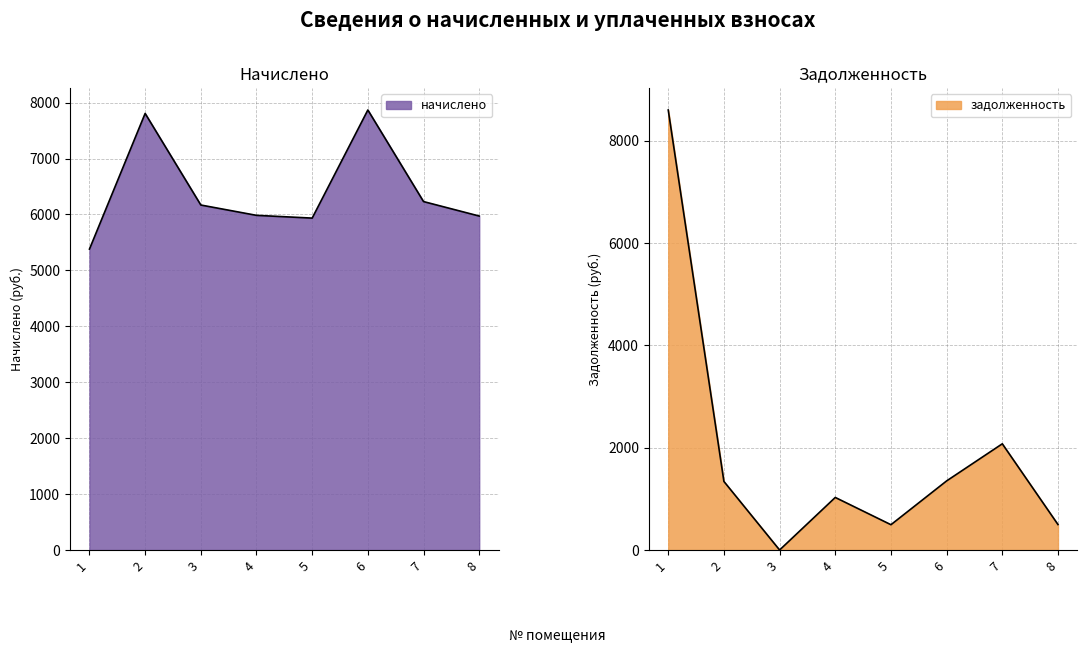

At which category is the sum across all series the highest?

1